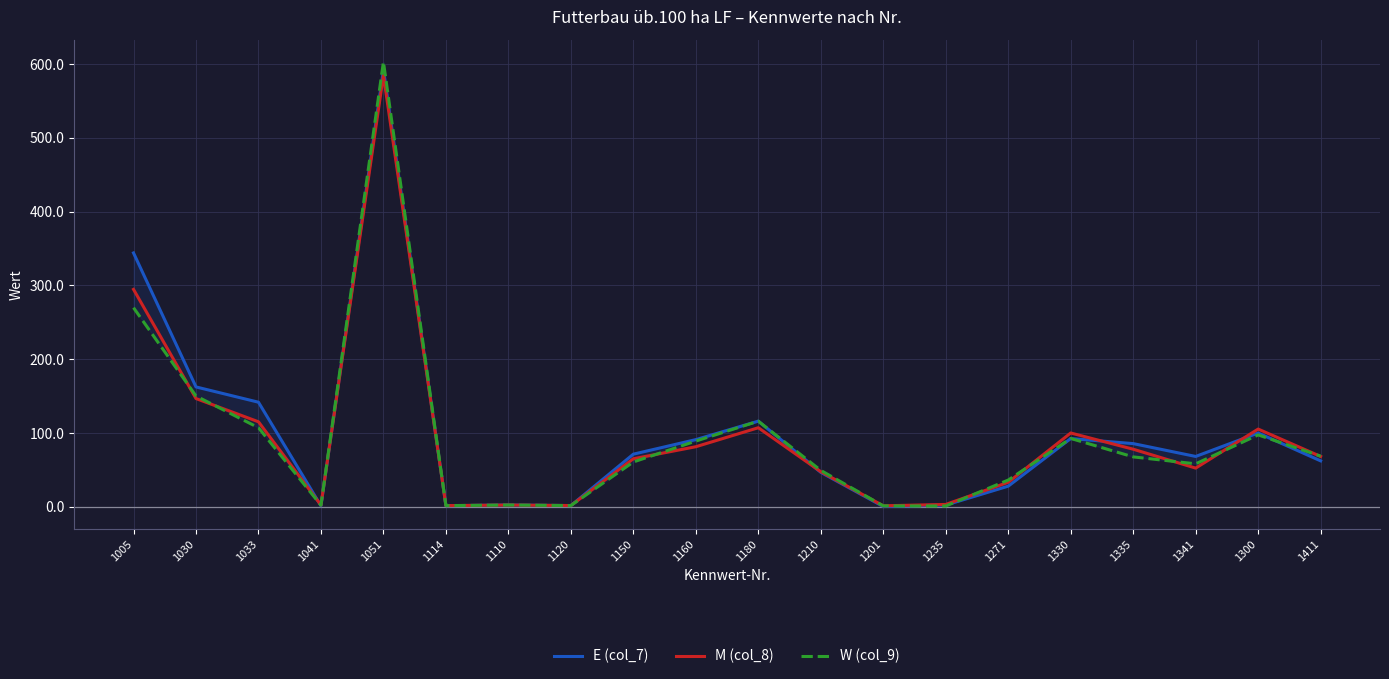

In M (col_8), how many points are lower than both neighbors (excluding endpoints)?

5